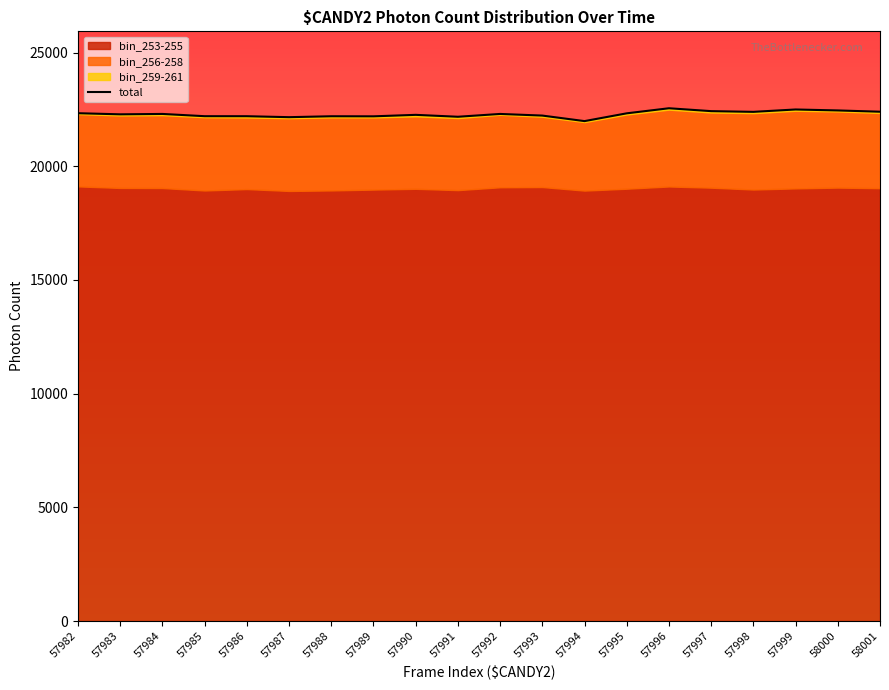

Where does the data first go above 22299?

57982